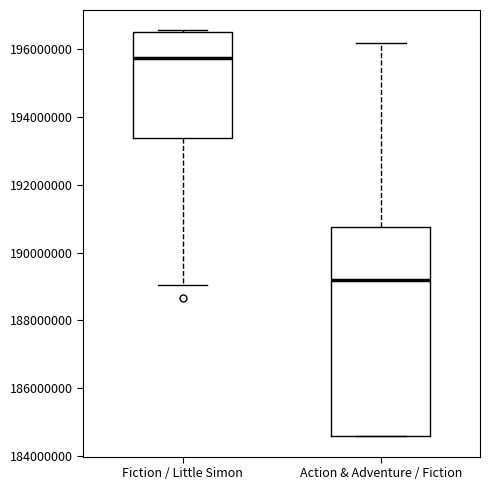

Which box is the tallest, from its lower edge to its upper edge?

Action & Adventure / Fiction